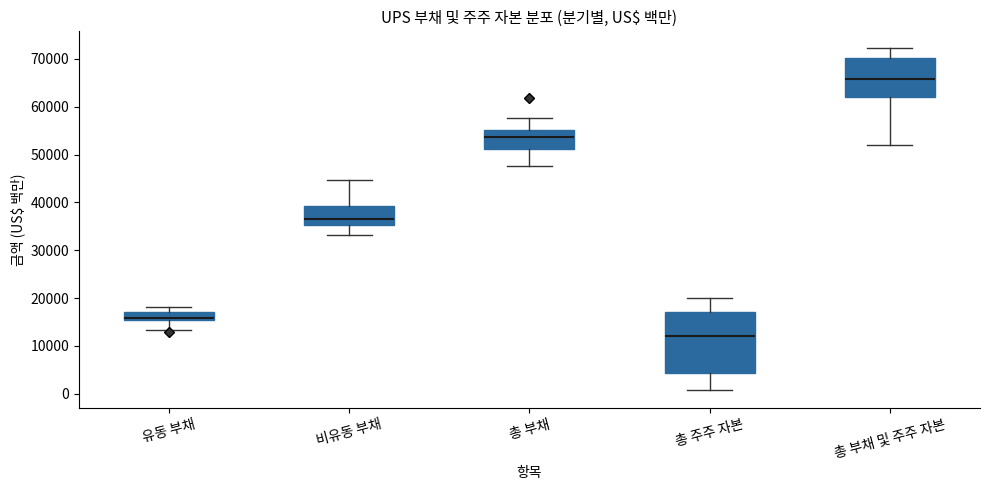

Which box's median line is the highest?

총 부채 및 주주 자본